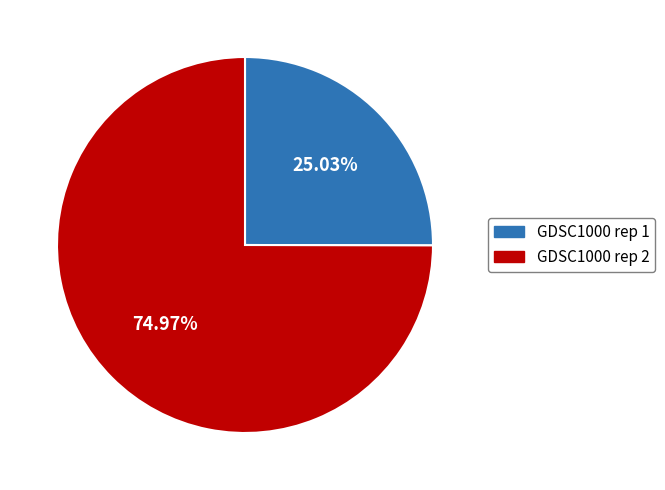

Count the number of slices in the pie.

2